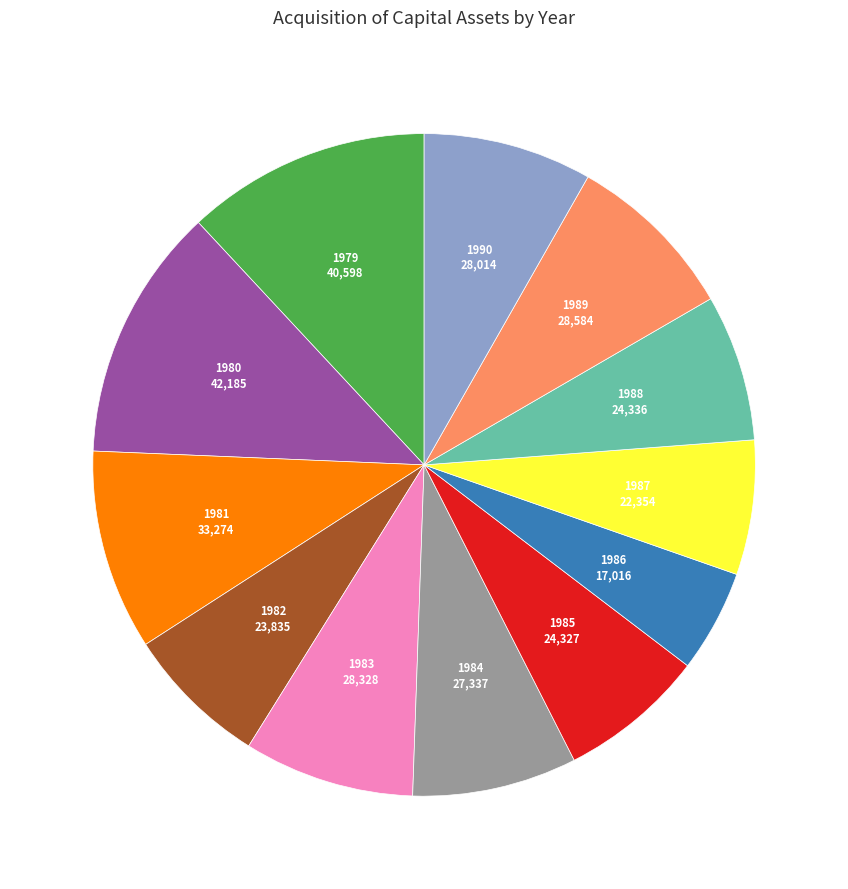

Is there a majority slice in this chart?

No